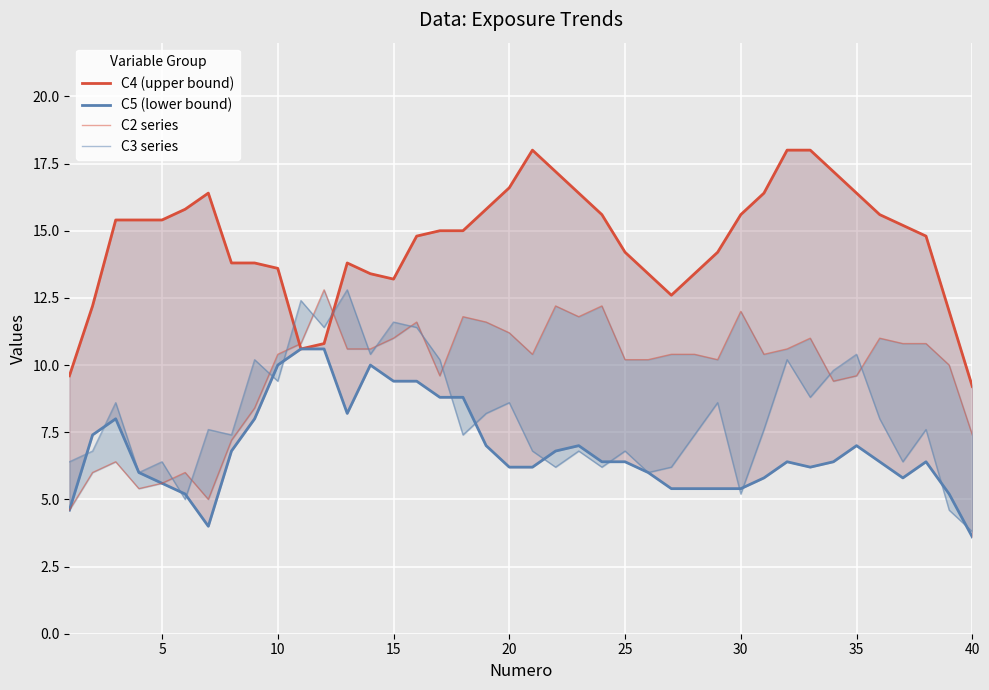

How many lines are shown in the chart?

4